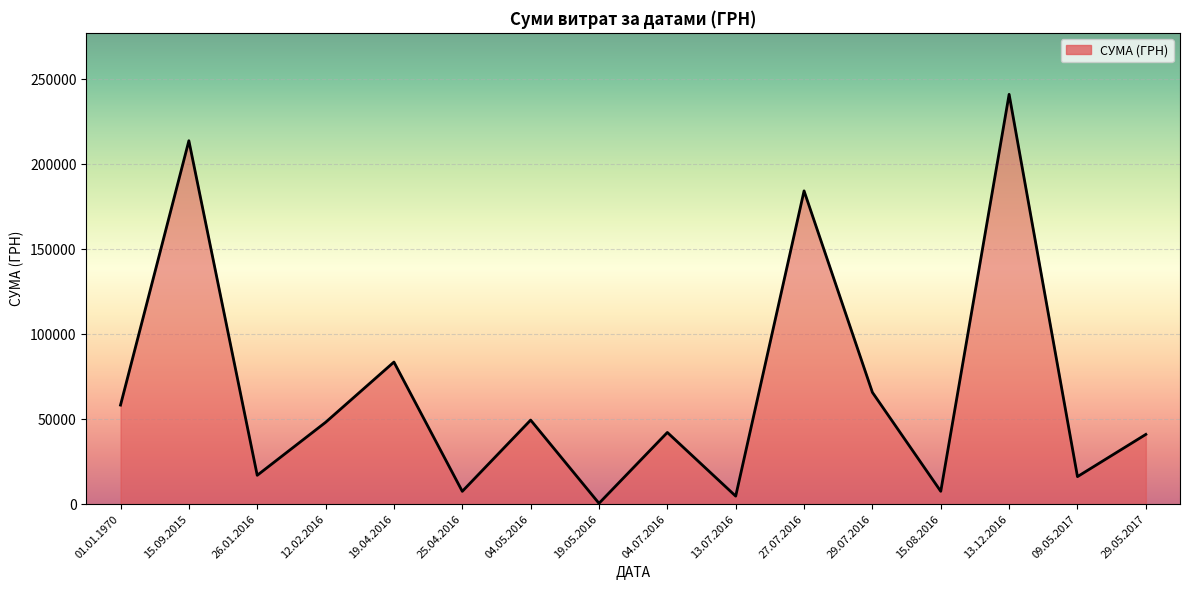

What is the maximum value shown in the chart?

241258.0